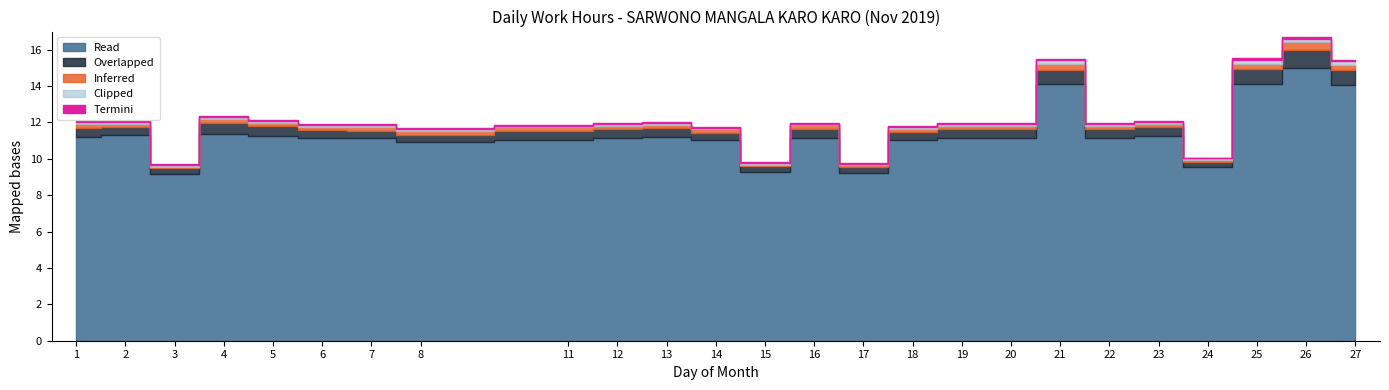

How many series are shown in this chart?

5